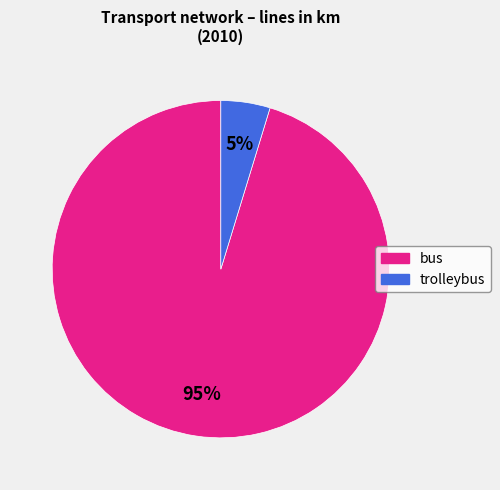

To the nearest percent, what portion does bus represent?

95%